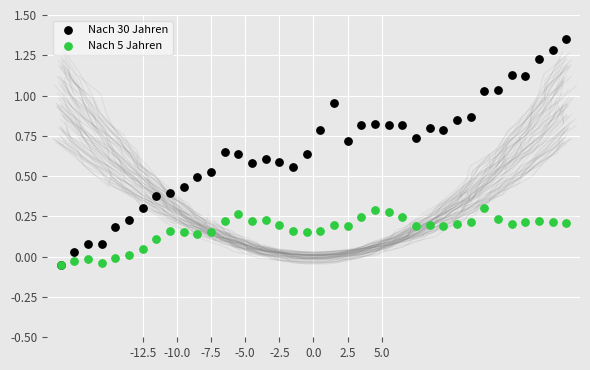

What are all the series names shown in the legend?

Nach 30 Jahren, Nach 5 Jahren